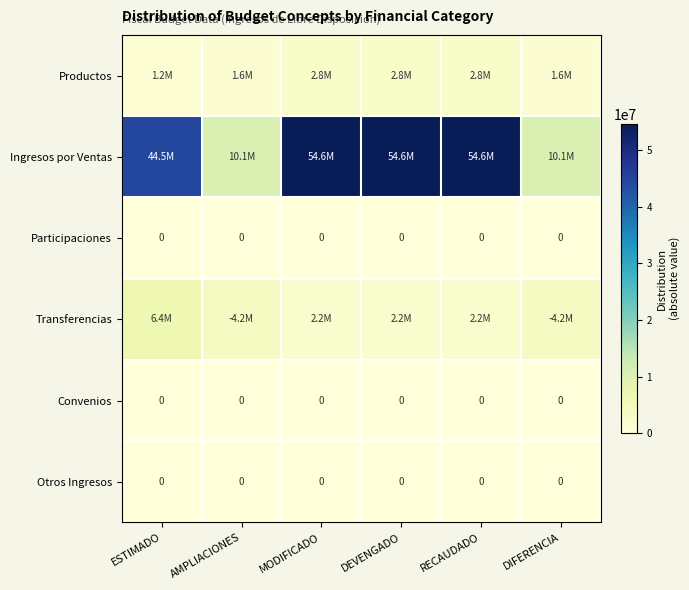

List the labels in order of Ingresos por Ventas value, smallest first.

AMPLIACIONES, DIFERENCIA, ESTIMADO, MODIFICADO, DEVENGADO, RECAUDADO